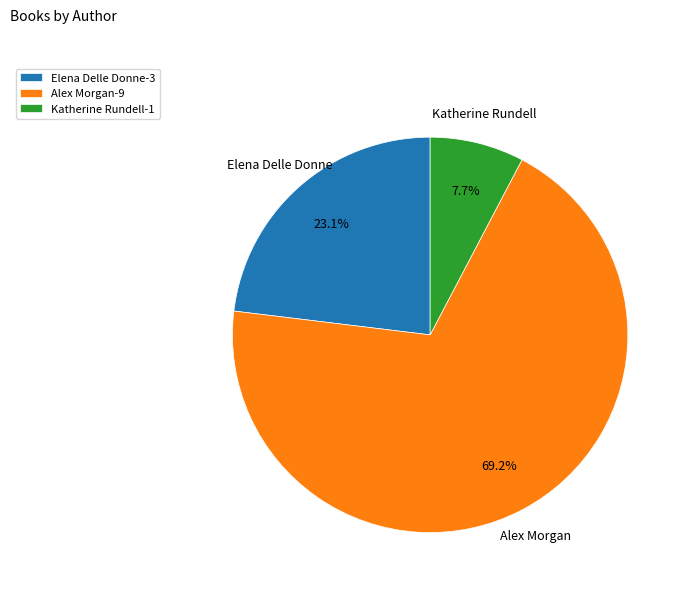

What is the total percentage of Alex Morgan-9 and Katherine Rundell-1?

76.9%